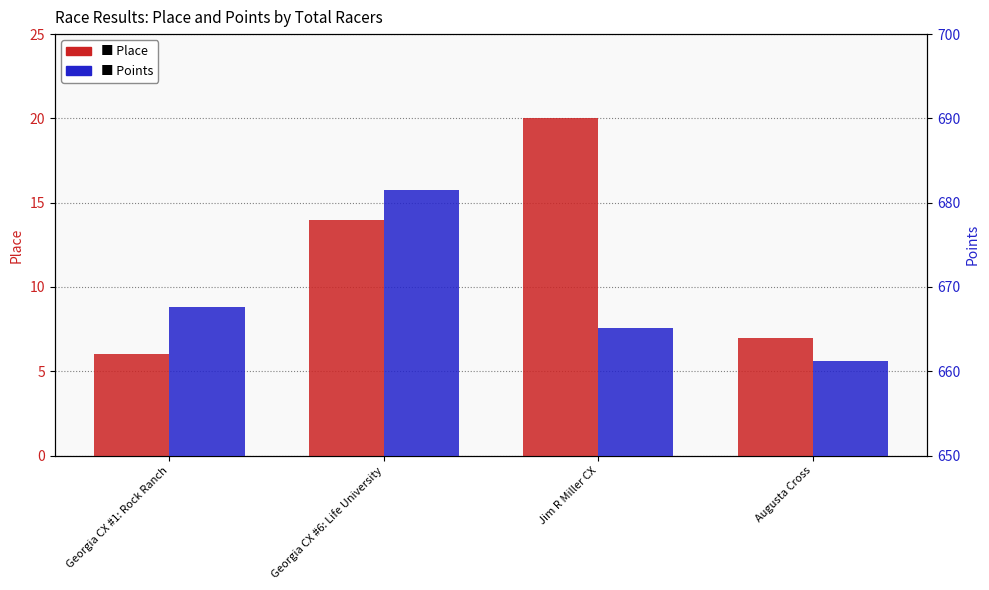

What are all the series names shown in the legend?

Place, Points